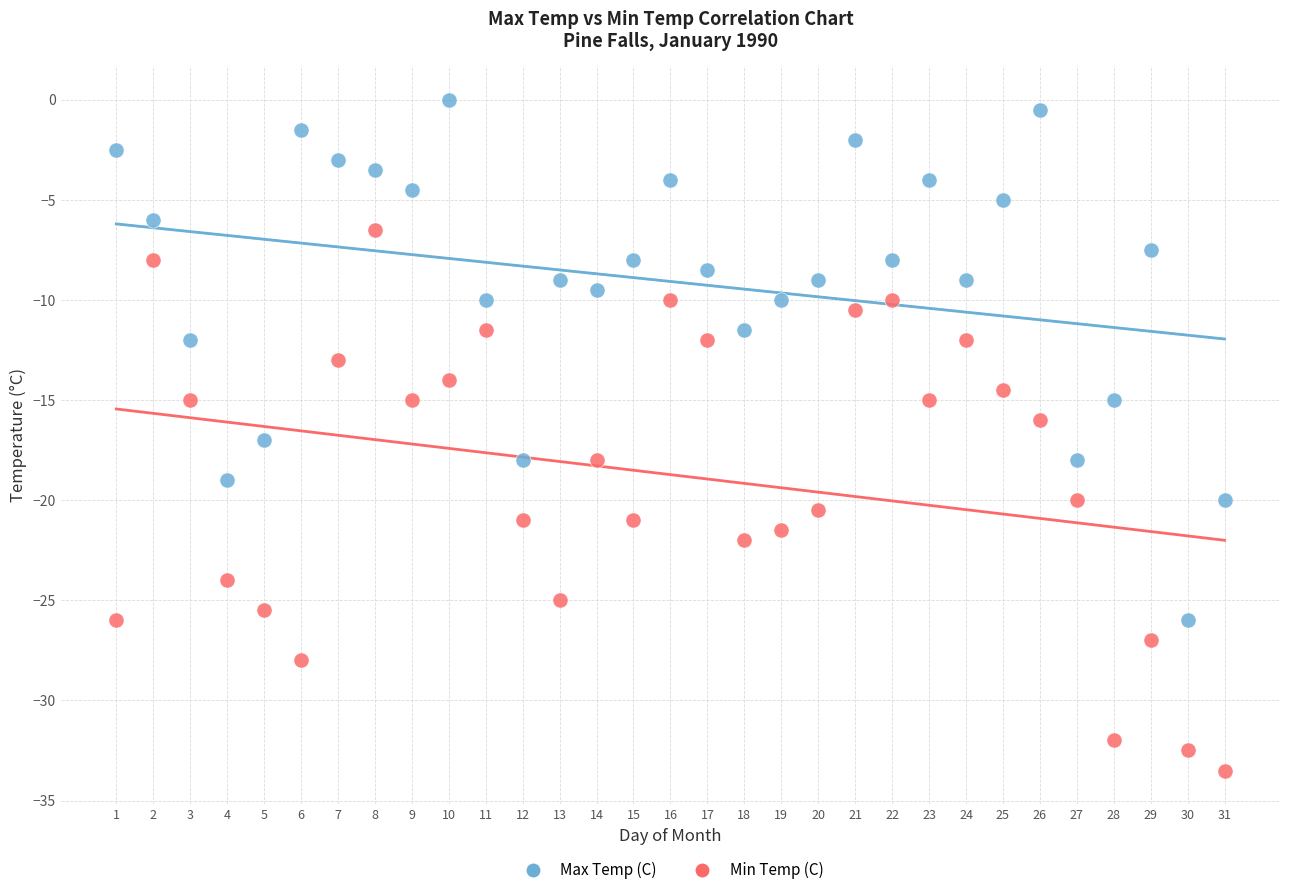

Across all data points, what is the range of X values (max minus min)?

30.0